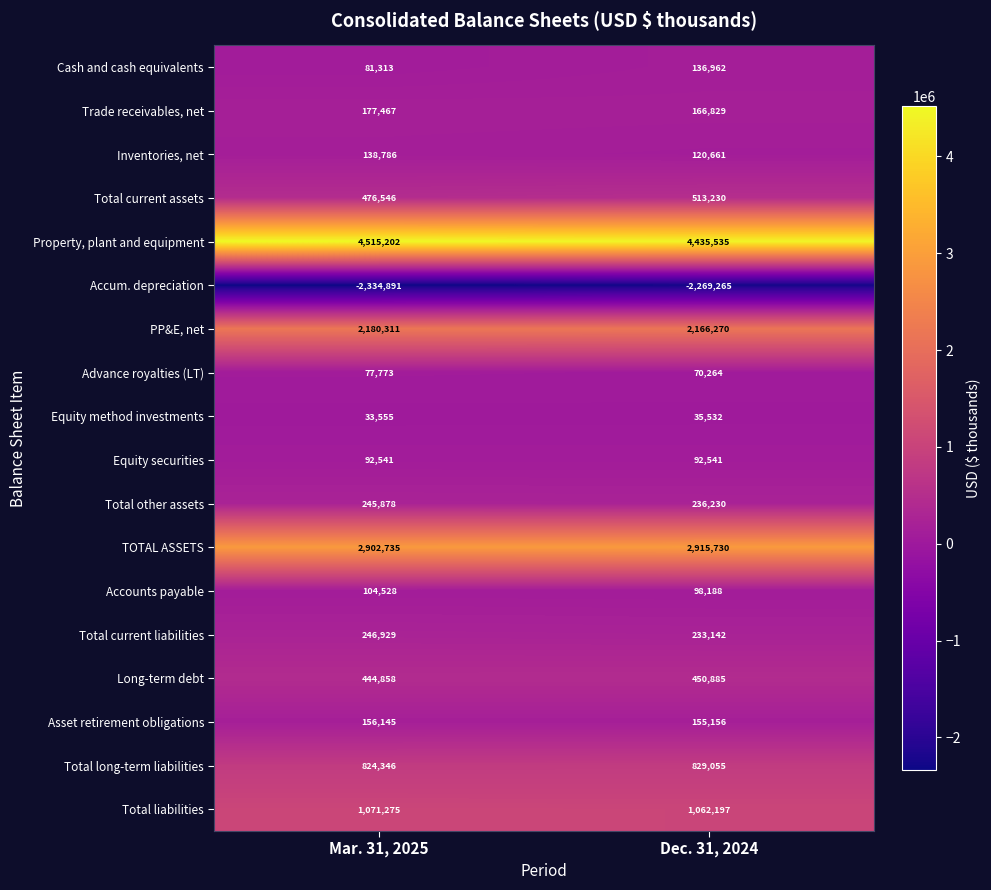

What is the difference between the maximum and minimum values in the Total current liabilities series?

13787